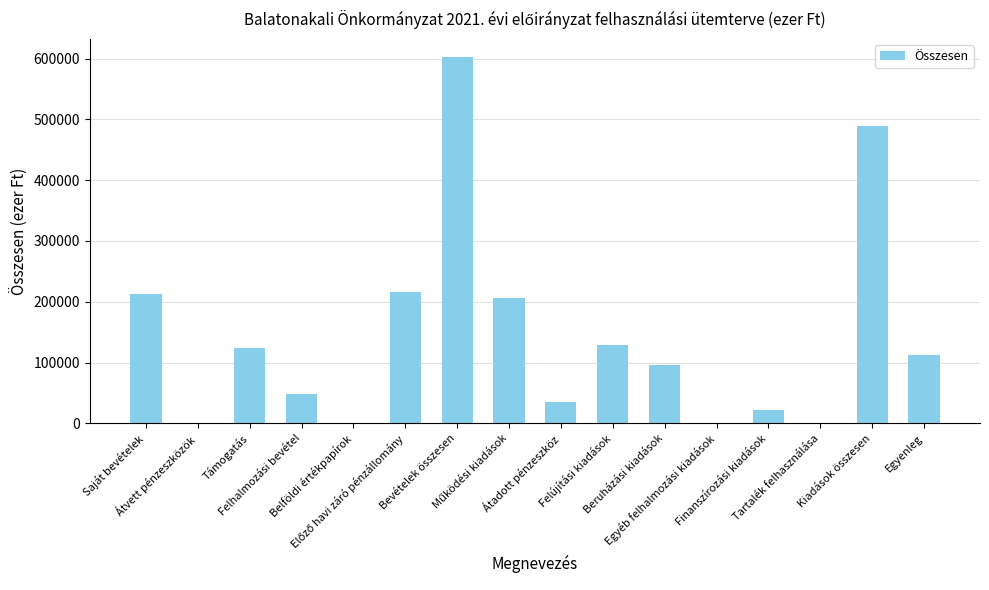

What is the maximum value shown in the chart?

602158